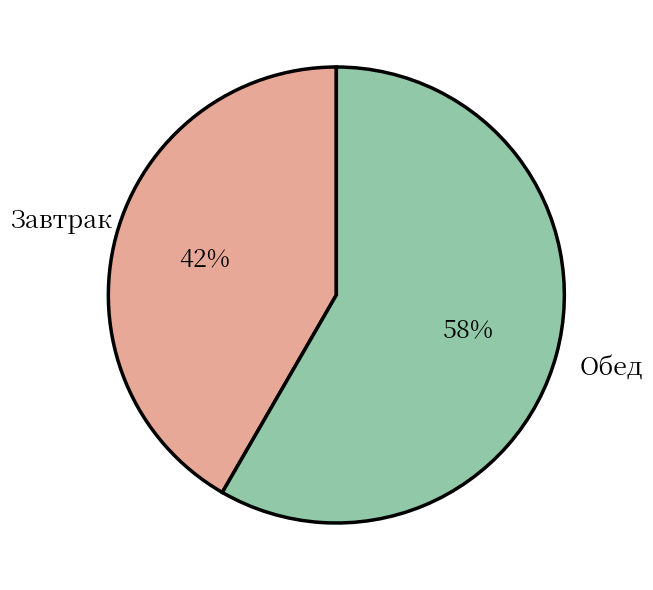

Does any single category account for the majority?

Yes